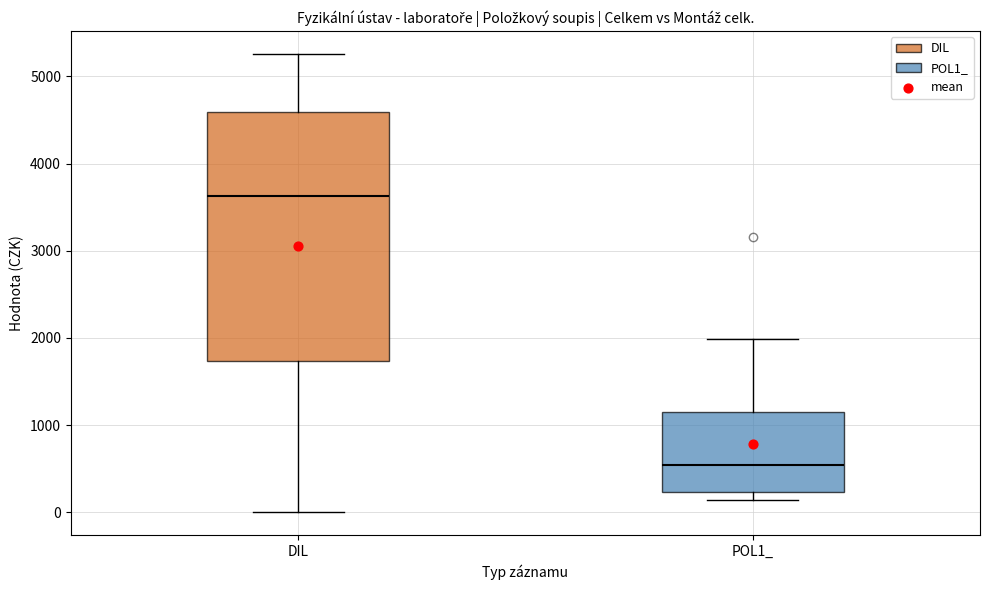

Reading left to right, transcribe this box plot: for each box, give where its median line is, the range the box spans, and where its two whiskers end, as read against the y-axis. The values are not printed on the chart, so give them approximately, as read against the axis.

DIL: median 3600, box 1700 to 4600, whiskers 0 to 5300
POL1_: median 500, box 200 to 1100, whiskers 100 to 2000